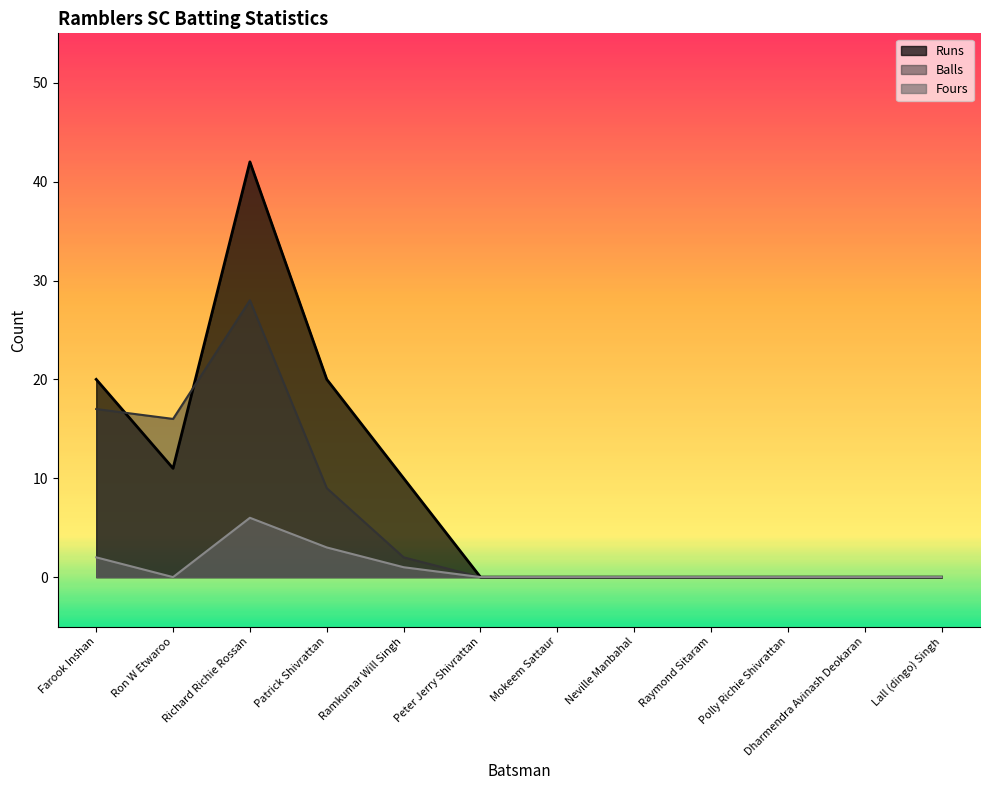

What is the label of the 4th point from the left?

Patrick Shivrattan